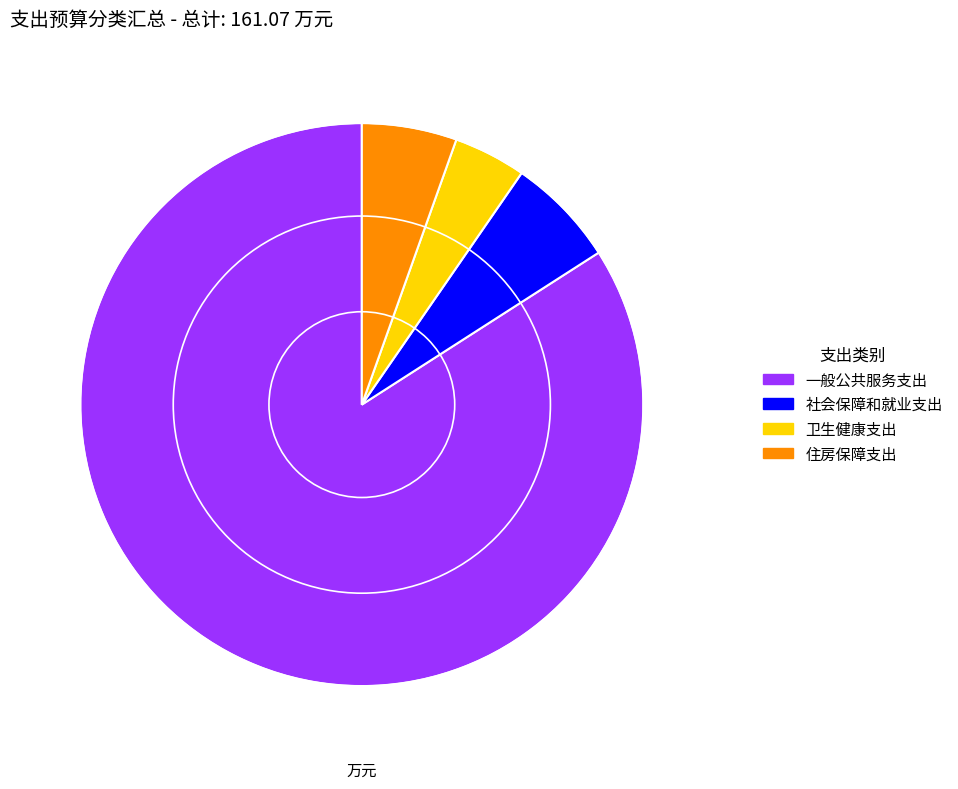

Is it true that 卫生健康支出 is 4% of the pie?

True